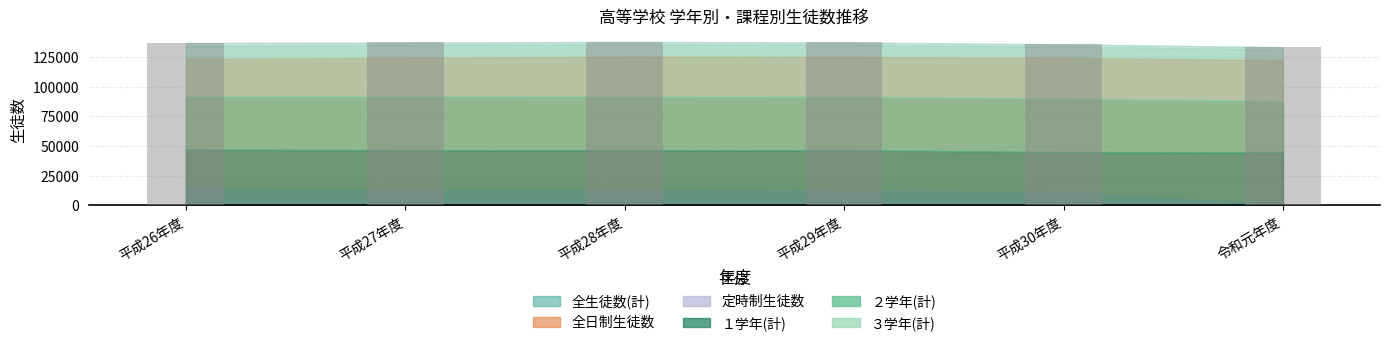

What is the difference between the values at 平成27年度 and 平成28年度?

508